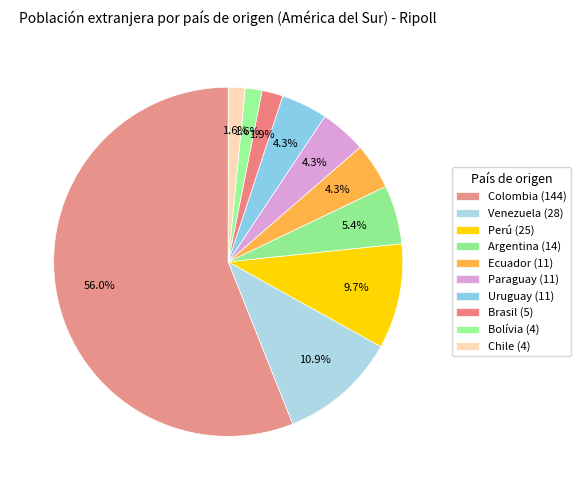

Is Ecuador the majority of the pie?

No